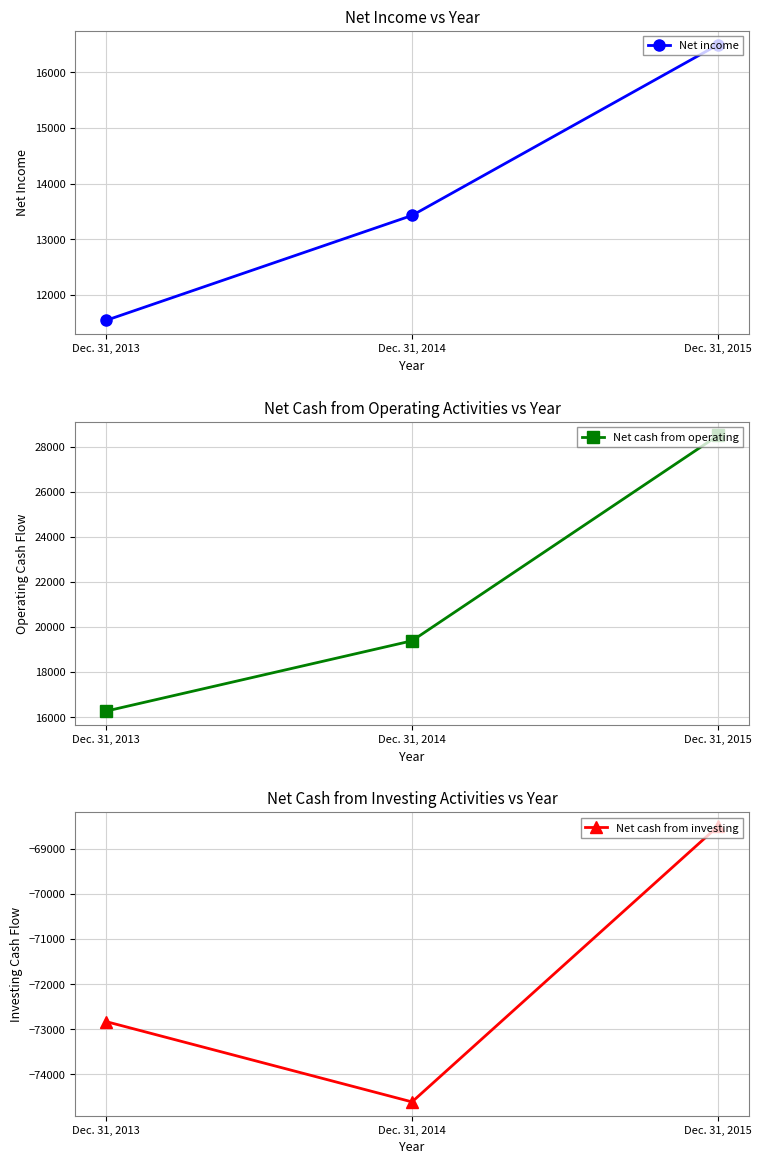

Reading left to right, extract all data points from this chart.

Net income: Dec. 31, 2013=11540	Dec. 31, 2014=13427	Dec. 31, 2015=16497
Net cash from operating: Dec. 31, 2013=16263	Dec. 31, 2014=19384	Dec. 31, 2015=28494
Net cash from investing: Dec. 31, 2013=-72829	Dec. 31, 2014=-74608	Dec. 31, 2015=-68504